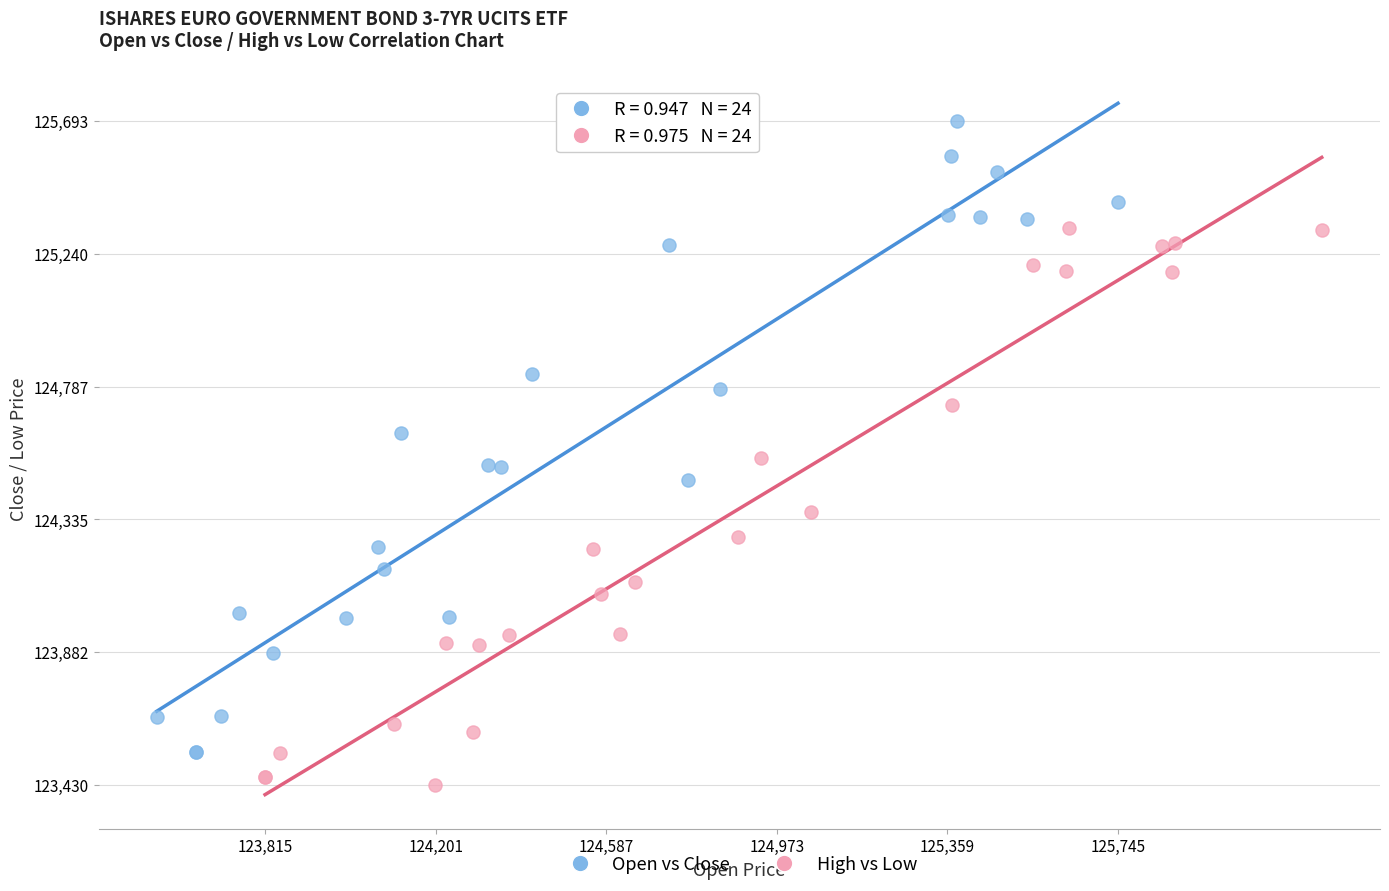

Which series reaches the minimum Y coordinate?

High vs Low